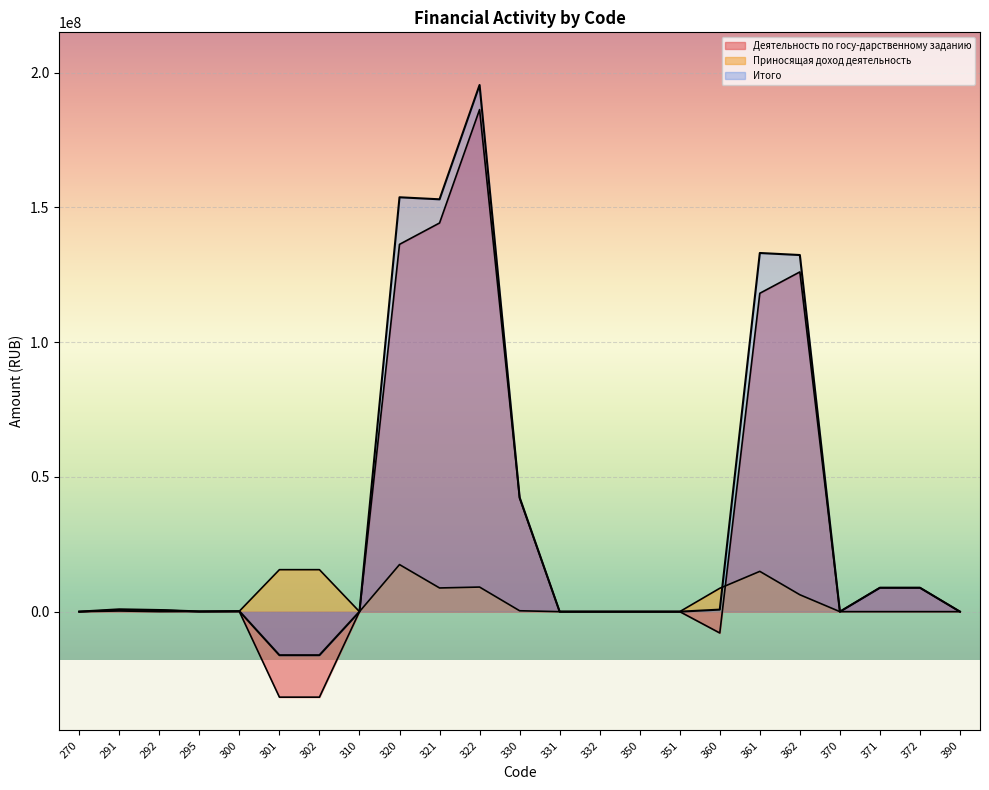

What is the sum of the Приносящая доход деятельность values at 350 and 292?

7000.0